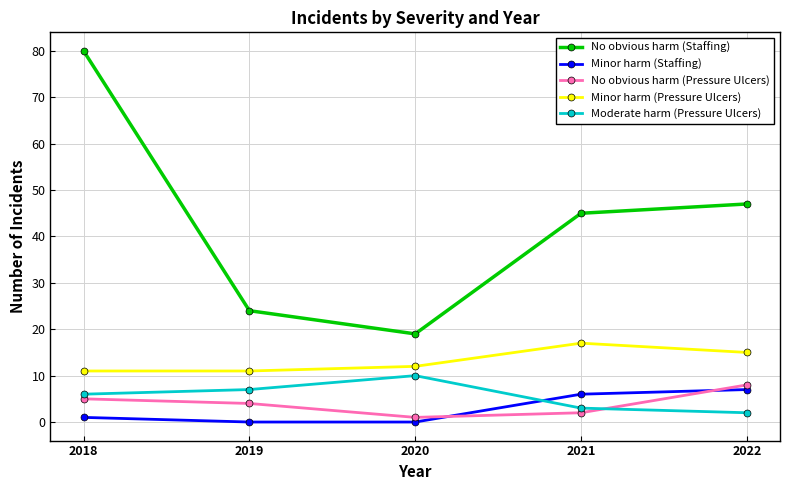

True or false: Moderate harm (Pressure Ulcers) has a value of 12 at 2019.

False